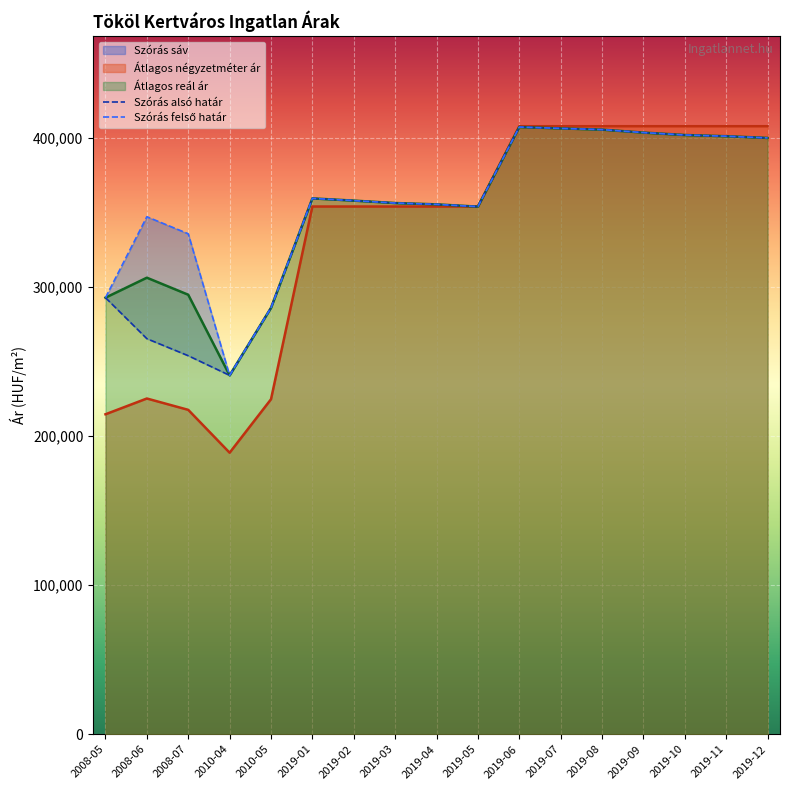

What is the sum of all Szórás felső határ values?

6108975